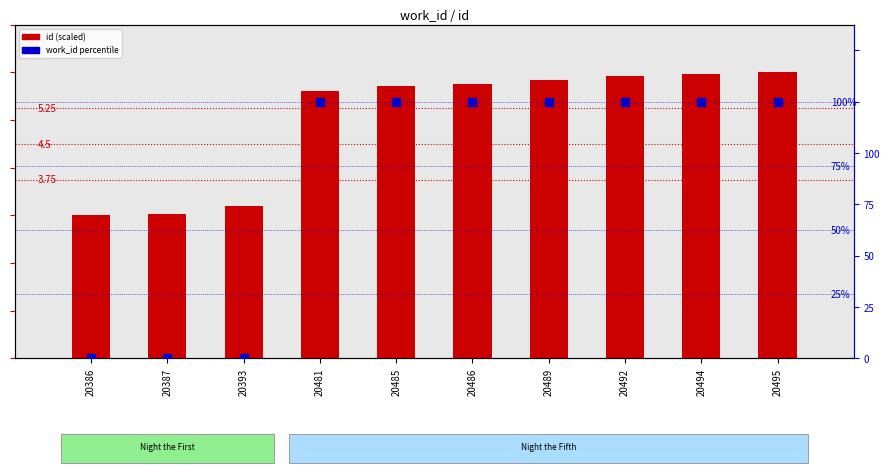

Which series reaches the maximum Y coordinate?

work_id percentile